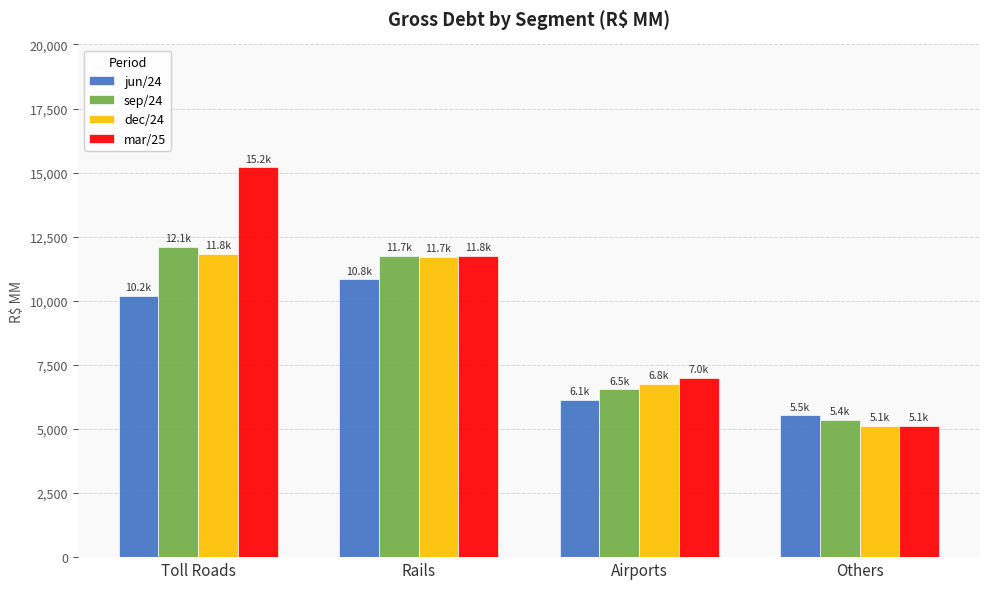

How many groups of bars are there?

4